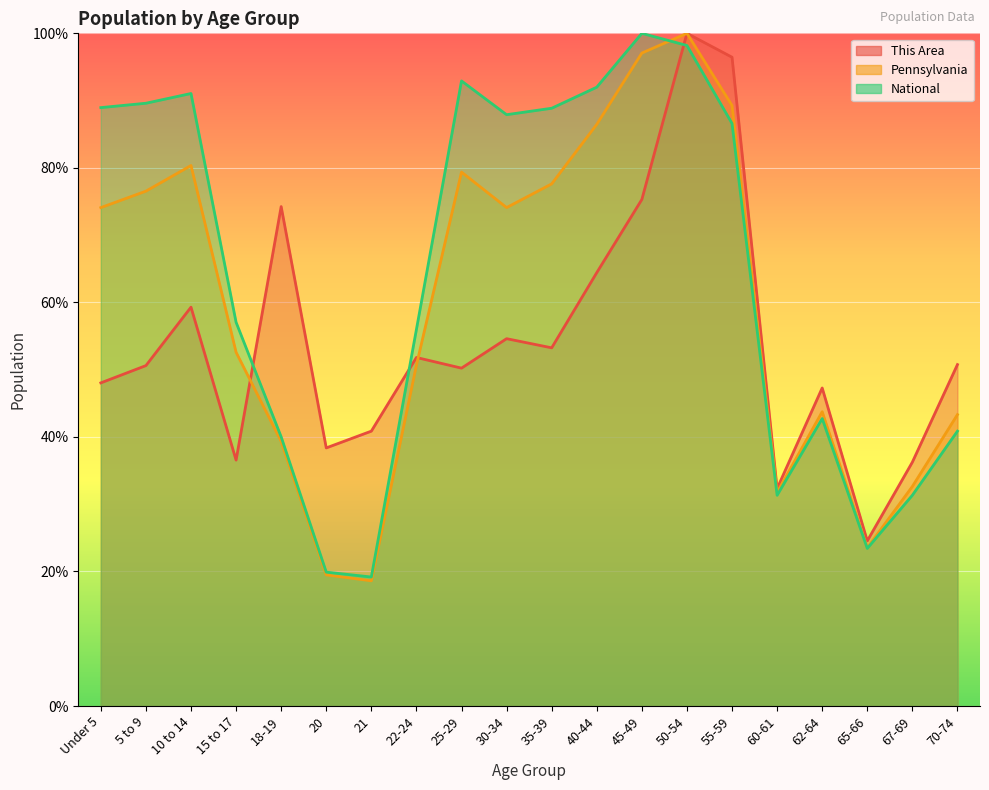

Which series has the largest total across all categories?

National